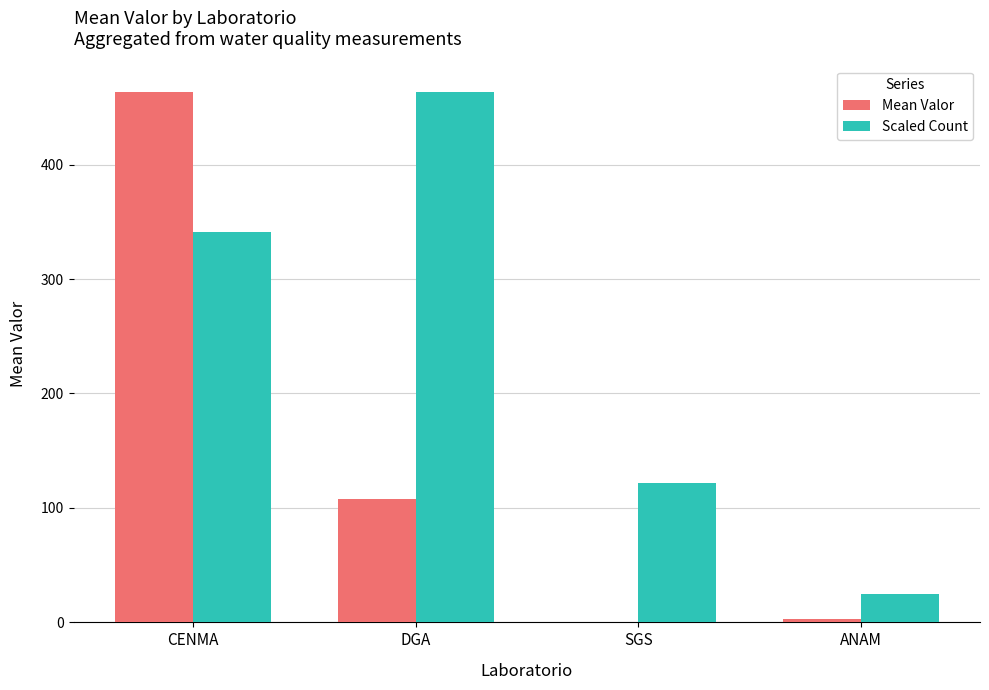

What is the sum of all Scaled Count values?

951.0